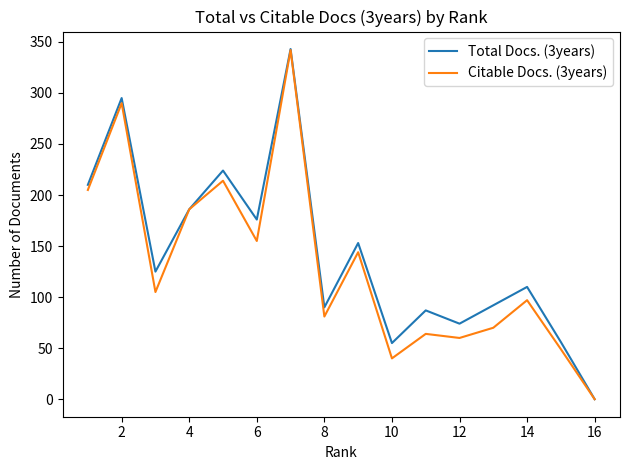

What is the greatest value displayed?

343